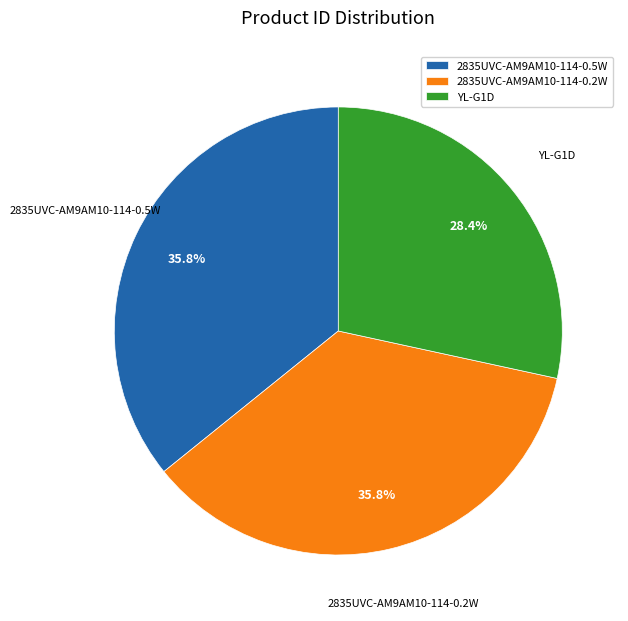

To the nearest percent, what is the average slice percentage?

33%